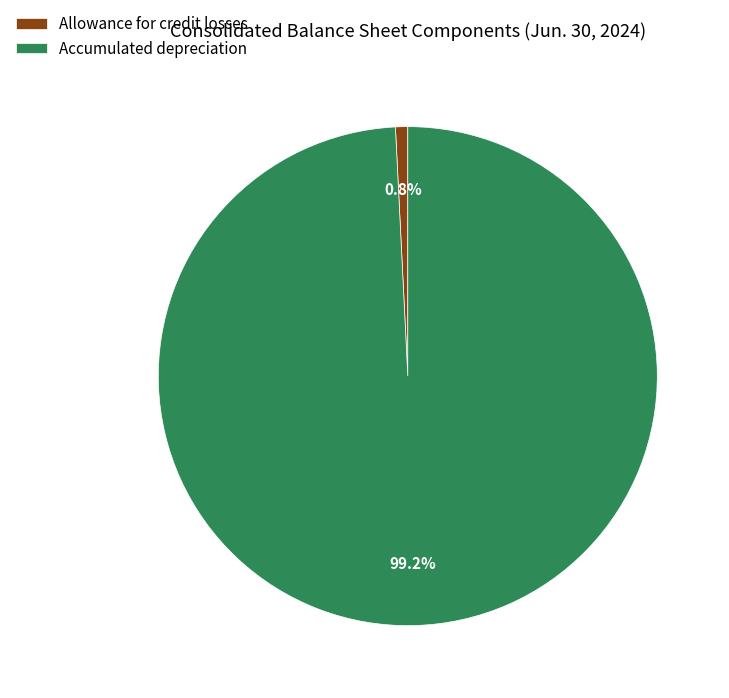

Which category has the biggest portion of the pie?

Accumulated depreciation